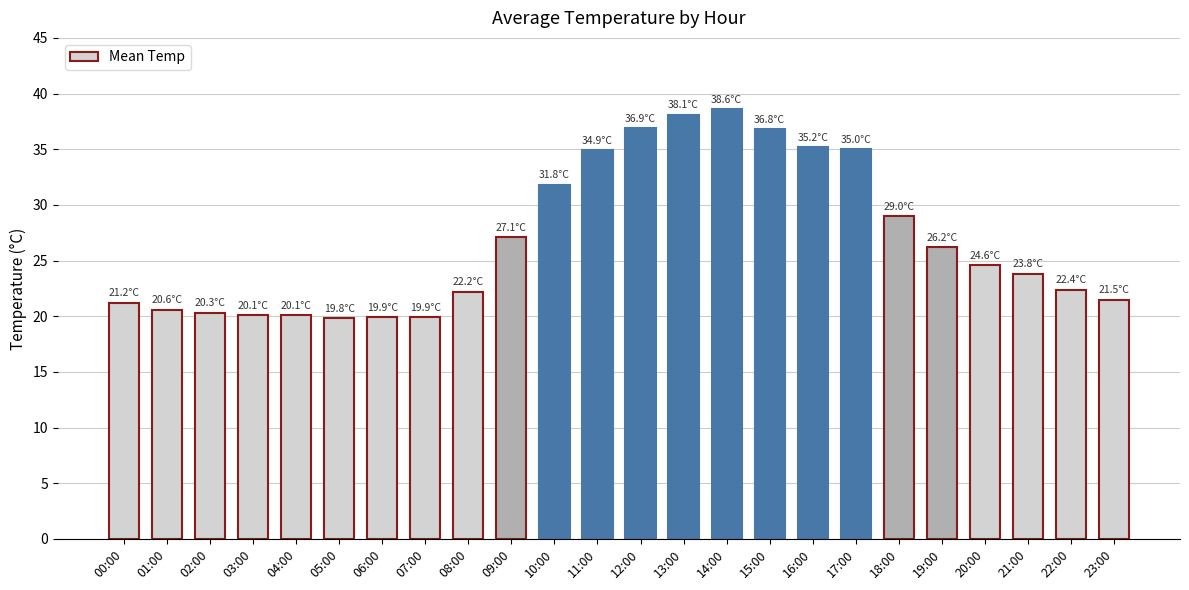

How many series are shown in this chart?

1